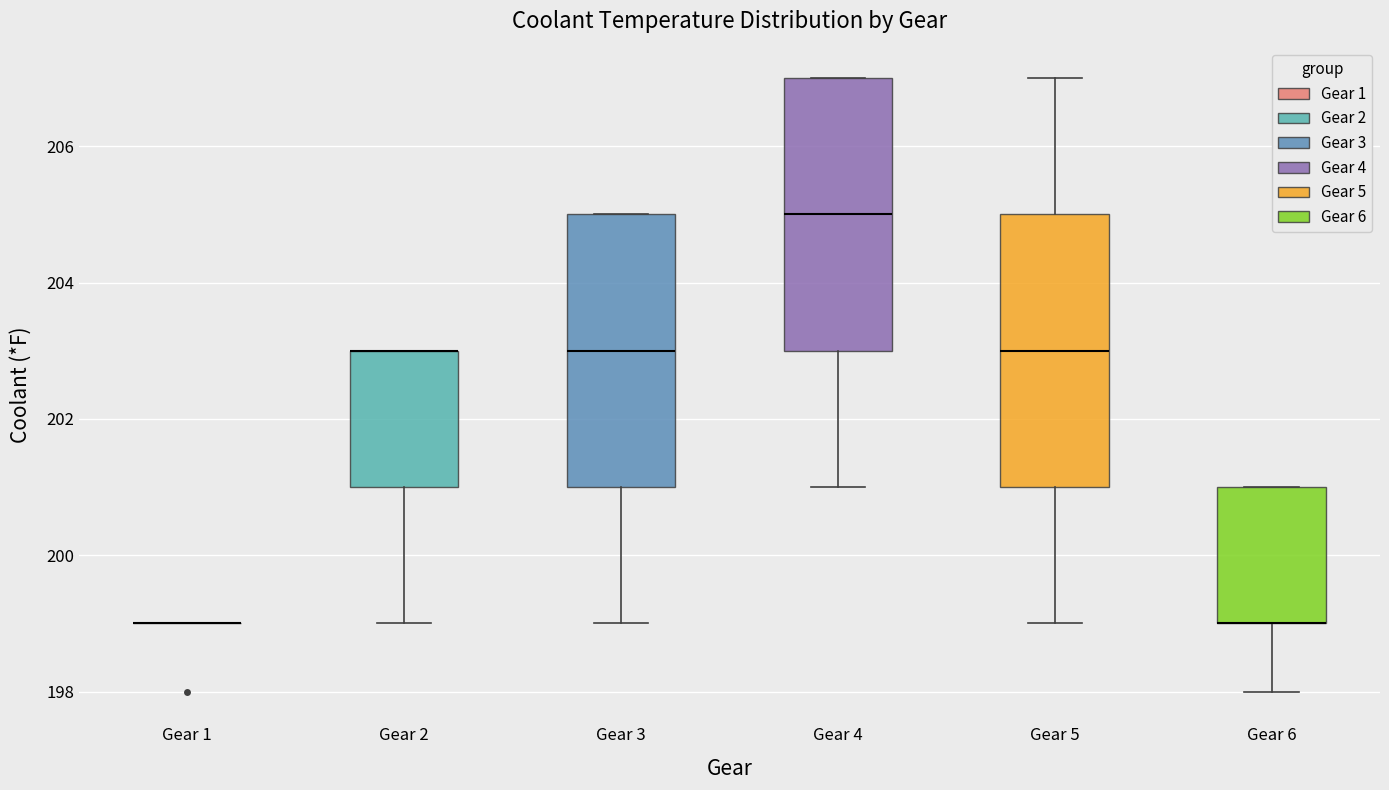

Reading left to right, transcribe this box plot: for each box, give where its median line is, the range the box spans, and where its two whiskers end, as read against the y-axis. The values are not printed on the chart, so give them approximately, as read against the axis.

Gear 1: box collapsed to a line at 199, whiskers 199 to 199
Gear 2: median 203 (drawn on the box's upper edge), box 201 to 203, whiskers 199 to 203
Gear 3: median 203, box 201 to 205, whiskers 199 to 205
Gear 4: median 205, box 203 to 207, whiskers 201 to 207
Gear 5: median 203, box 201 to 205, whiskers 199 to 207
Gear 6: median 199 (drawn on the box's lower edge), box 199 to 201, whiskers 198 to 201